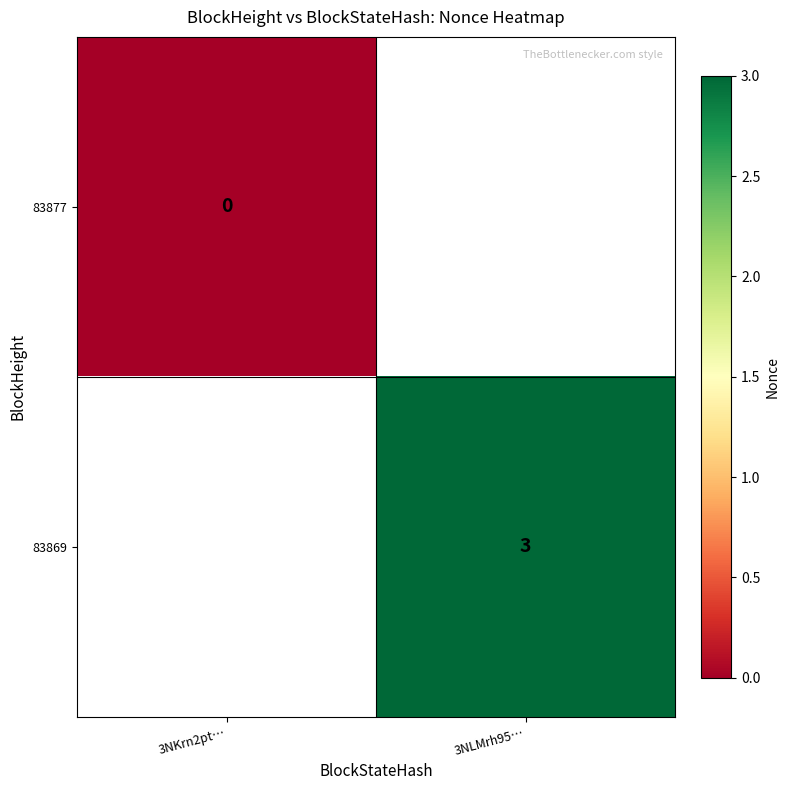

The 83869 series shows 5 at 3NLMrh95…. True or false?

False